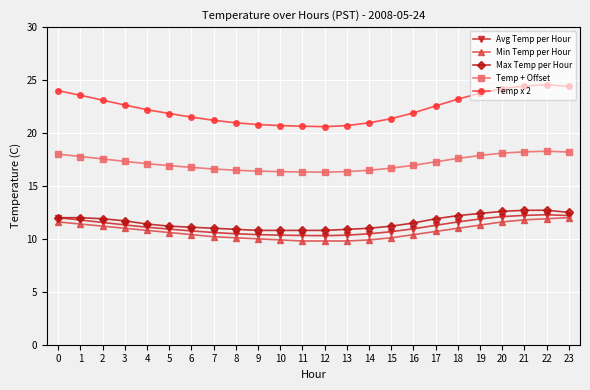

Which series has the largest total across all categories?

Temp x 2